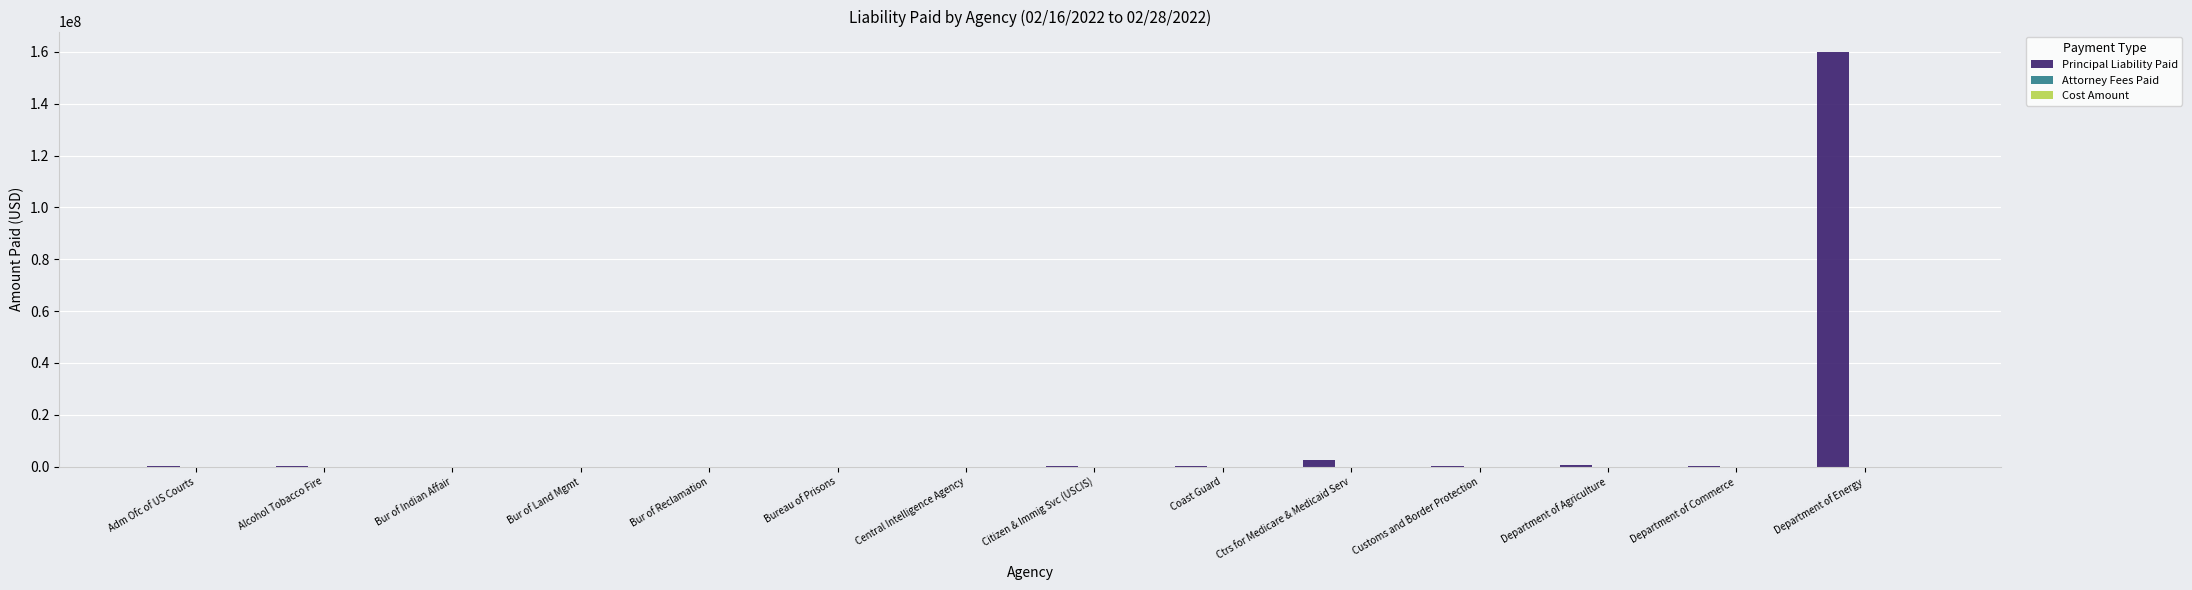

What is the sum of all Principal Liability Paid values?

163359711.2